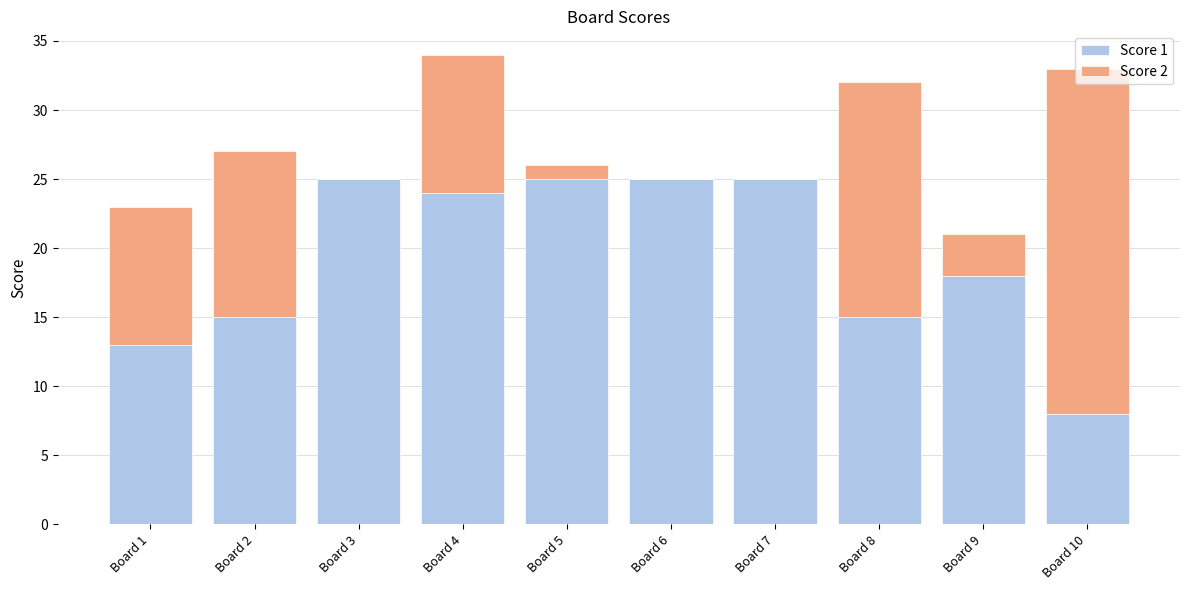

How many distinct data groups are displayed?

2